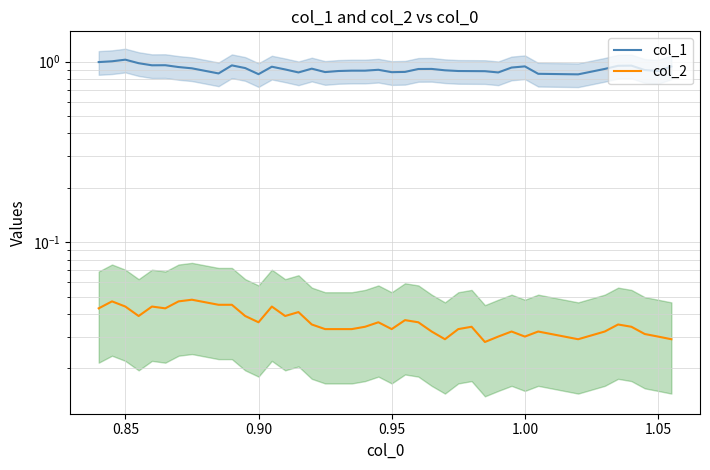

True or false: col_2 and col_1 intersect in this chart.

False